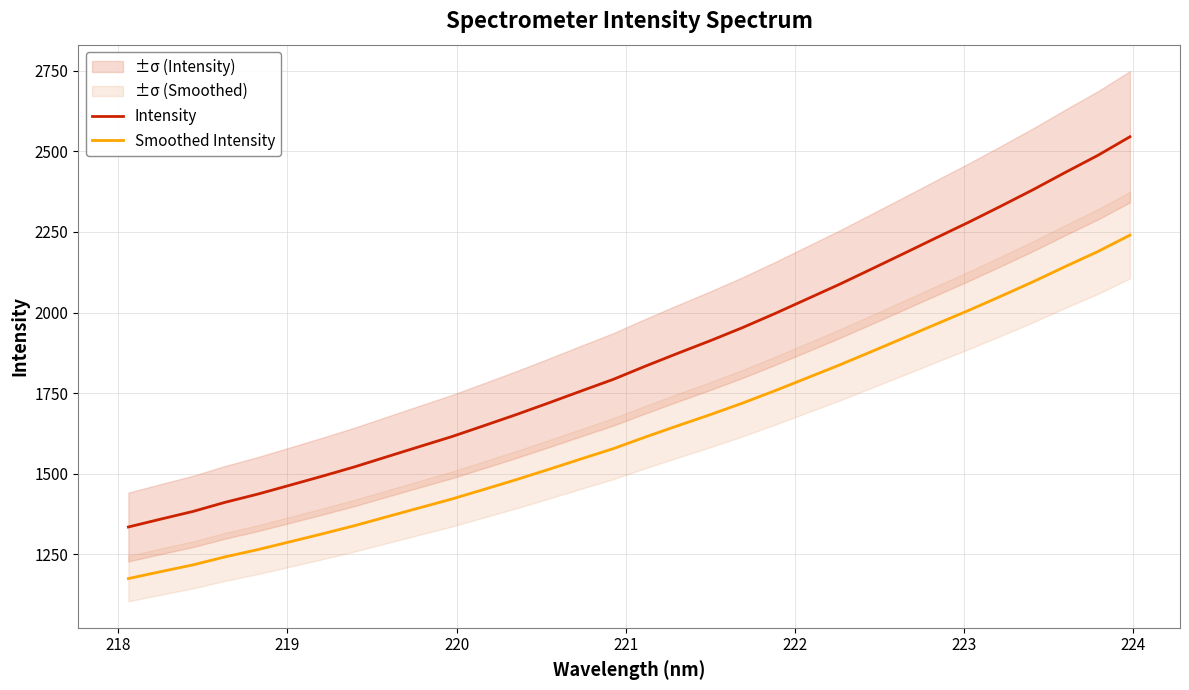

What is the lowest value of the Intensity series?

1334.2